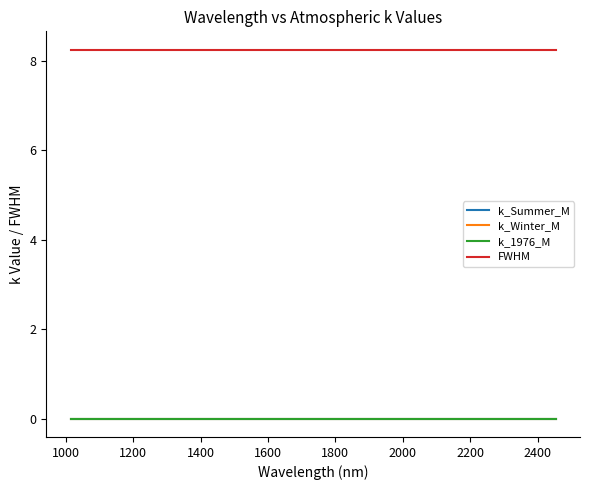

Does the chart display data point markers on the line(s)?

No